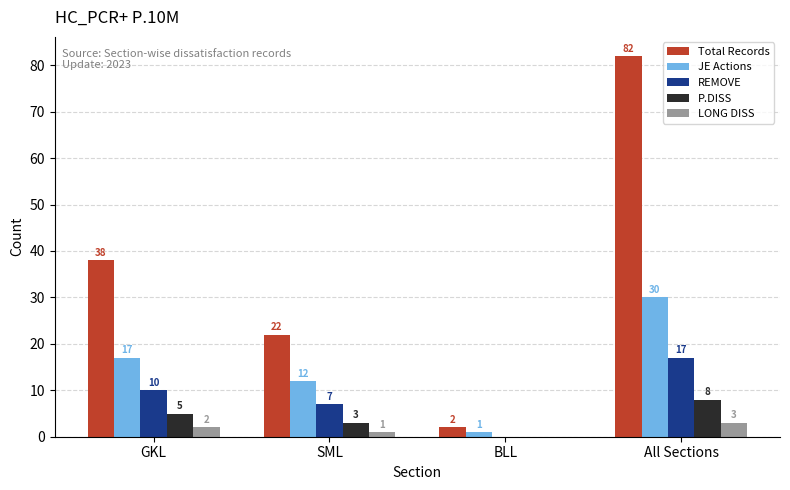

Which series has the largest total across all categories?

Total Records